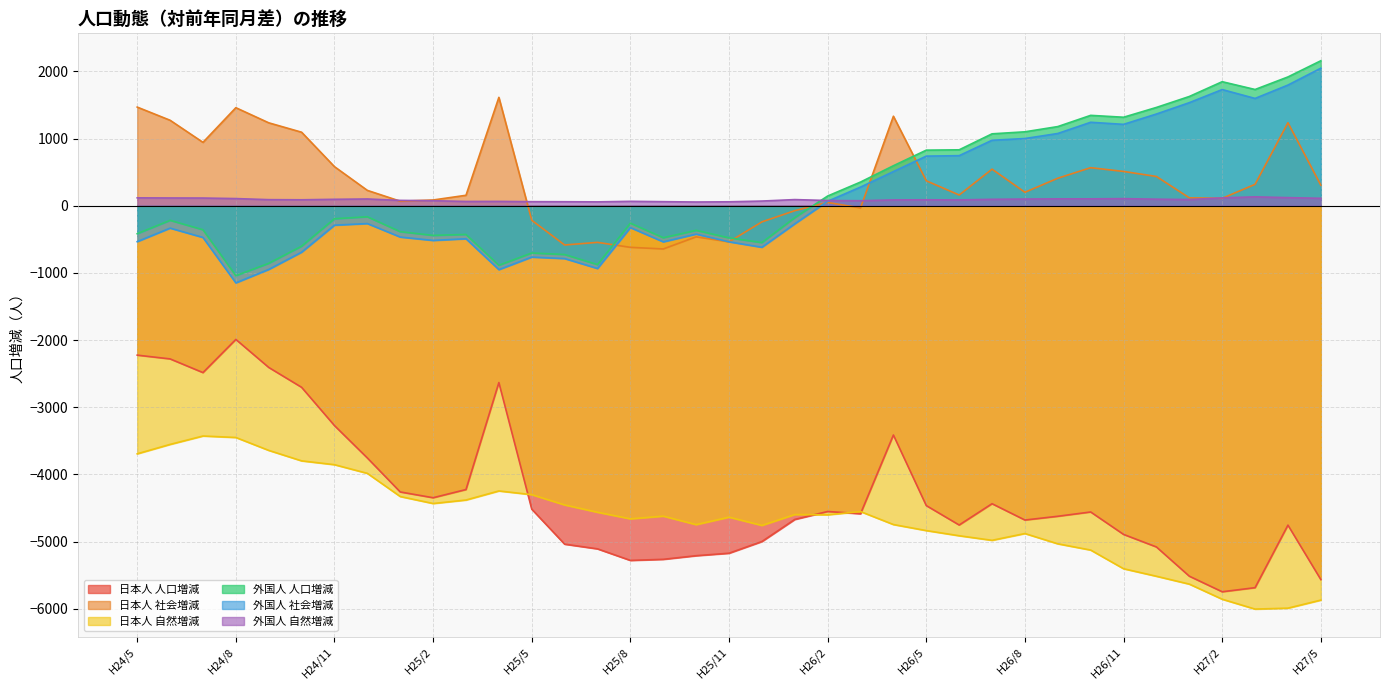

Is the value of 日本人 人口増減 at H25/6 greater than the value of 外国人 自然増減 at H26/8?

No